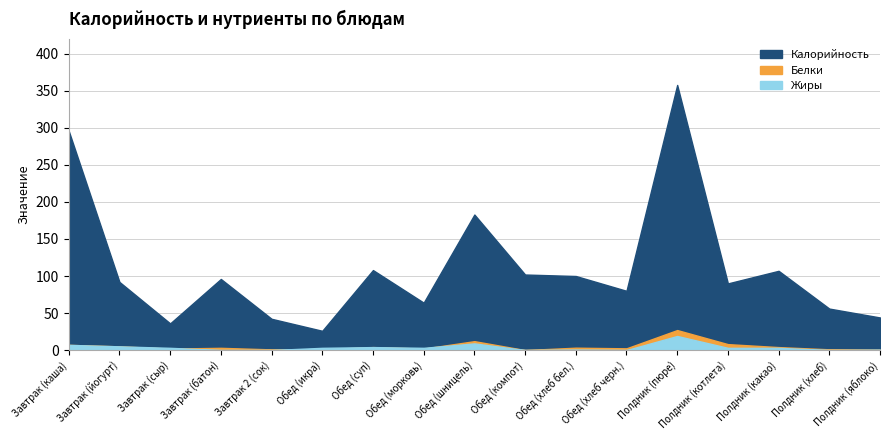

The value of Жиры at Обед (морковь) is 1.8. True or false?

False